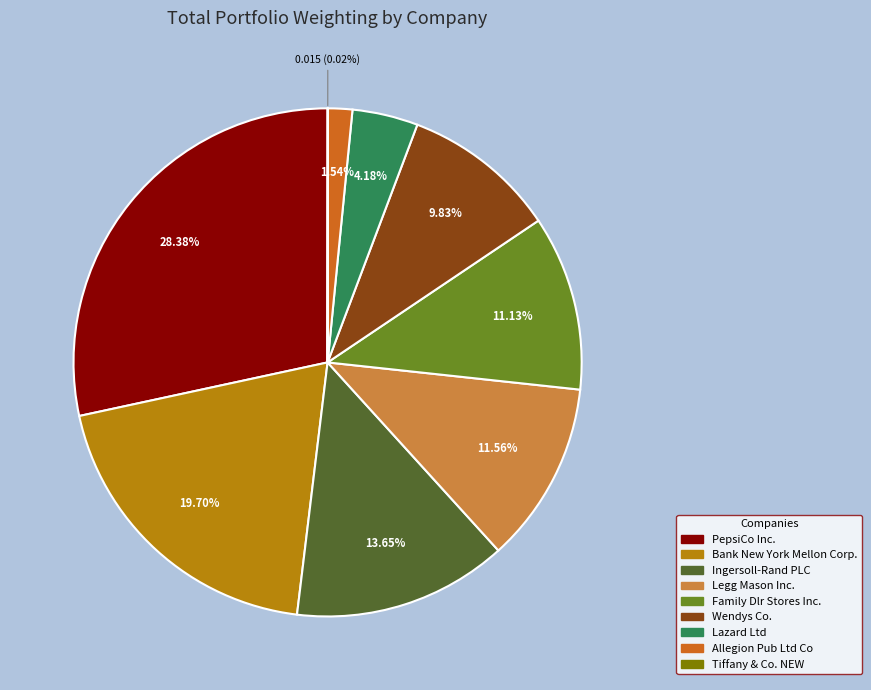

Which category has the biggest portion of the pie?

PepsiCo Inc.